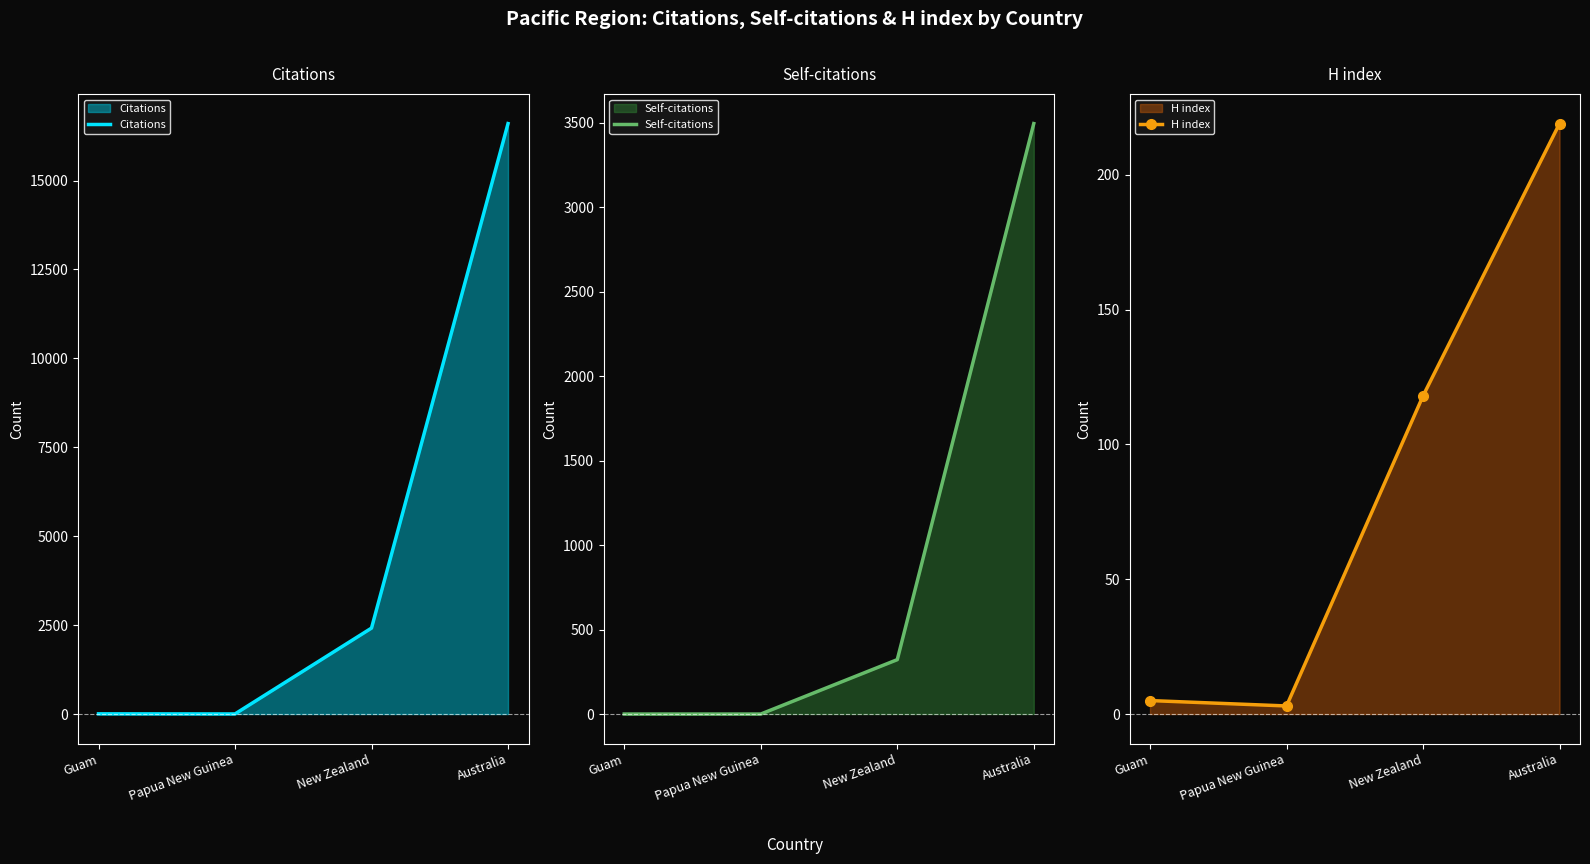

Which category has the highest value in the Citations series?

Australia